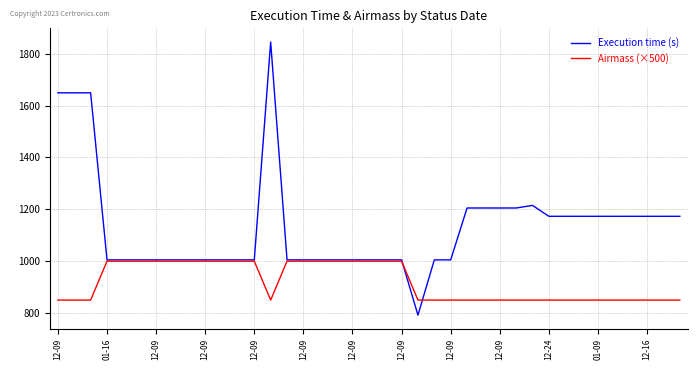

Rank the series by their average value, from highest to lowest.

Execution time (s), Airmass (×500)